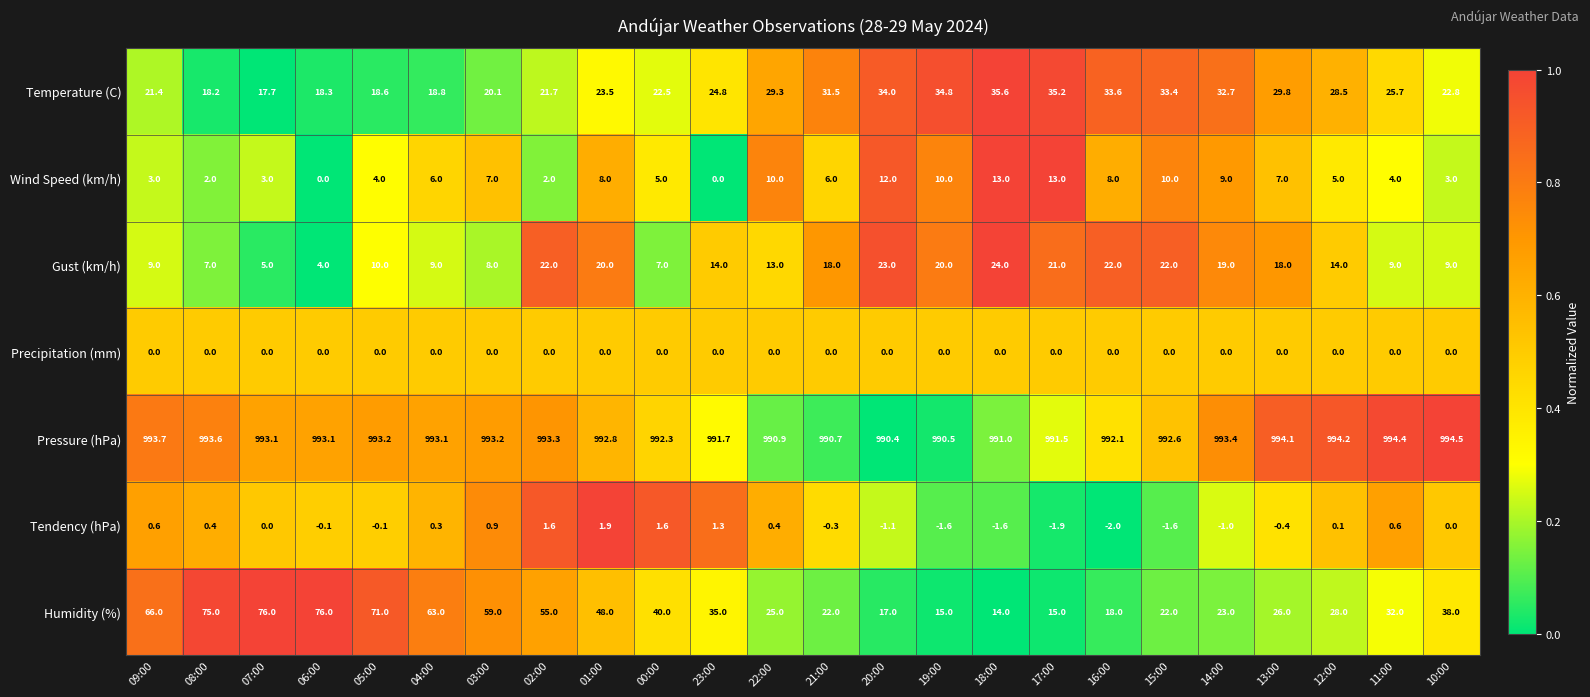

What is the difference between the Wind Speed (km/h) values at 10:00 and 16:00?

5.0